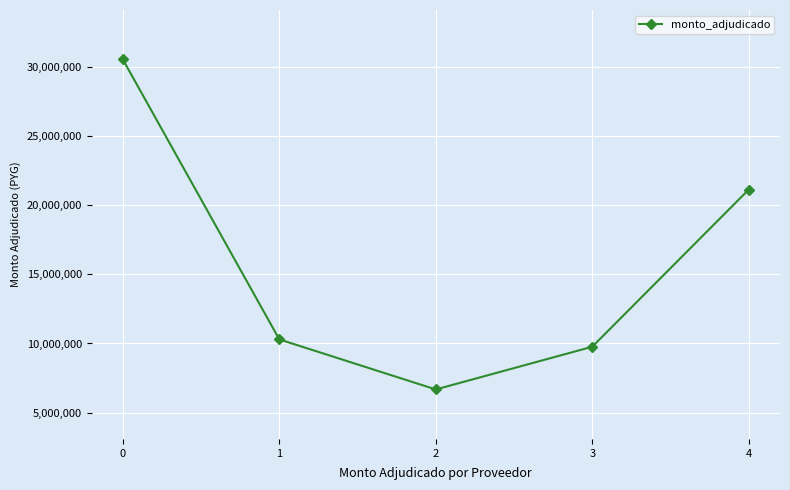

What is the maximum value shown in the chart?

30564270